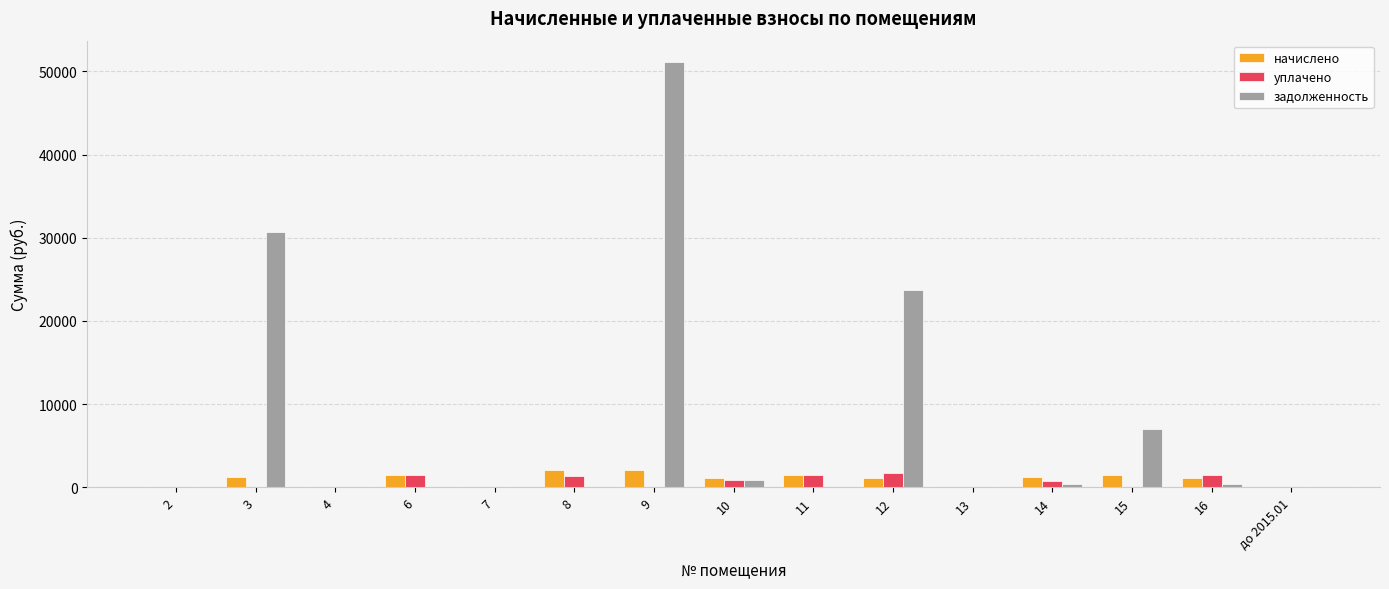

The уплачено series shows 0.0 at до 2015.01. True or false?

True